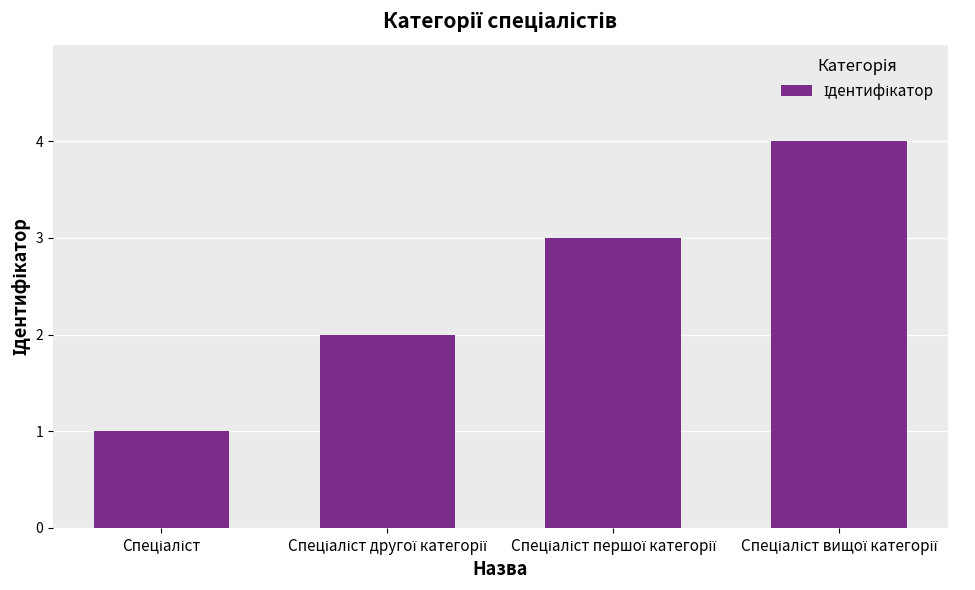

Are the bars horizontal?

No